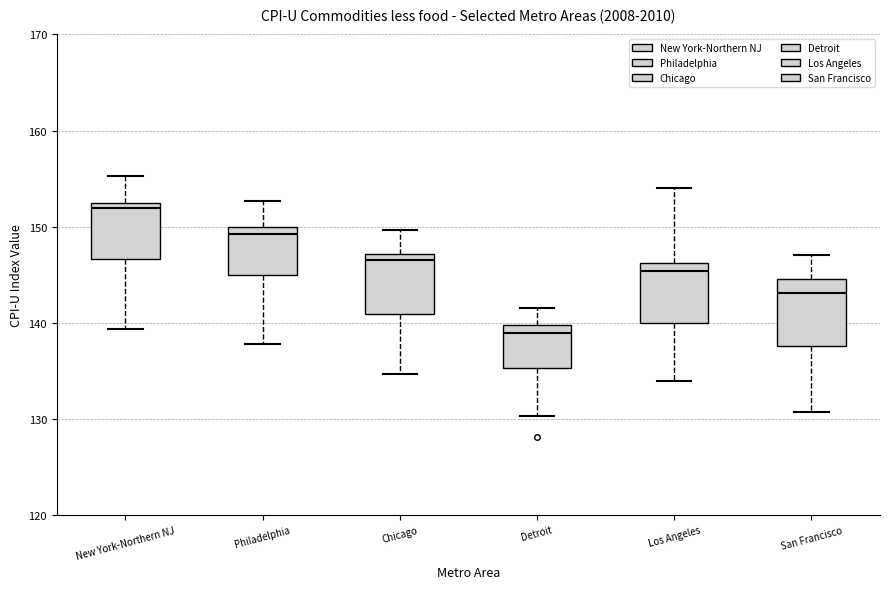

Which box has the lowest median line?

Detroit